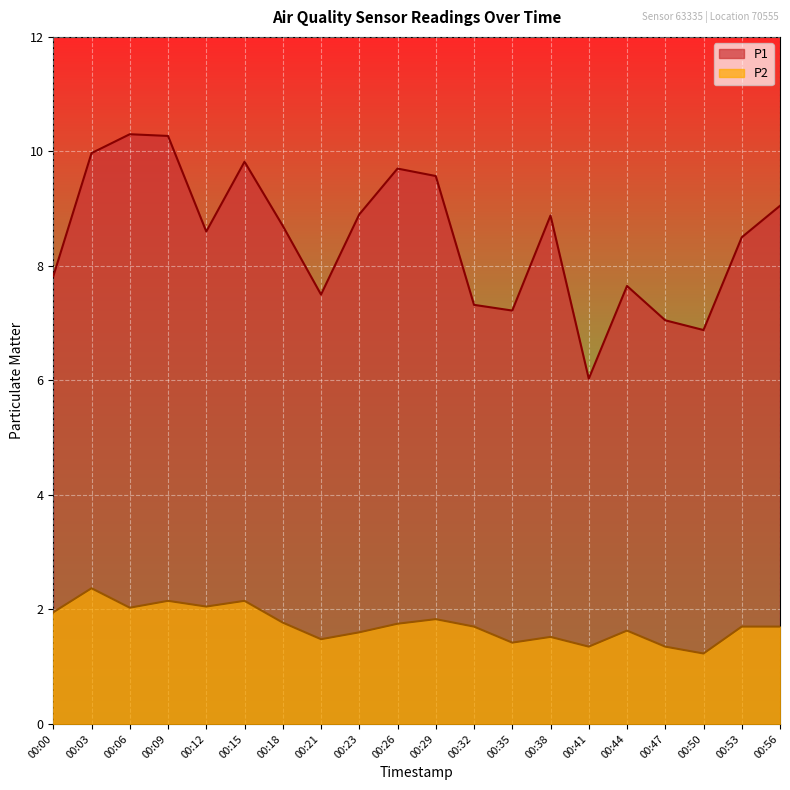

What is the sum of all P2 values?

34.7